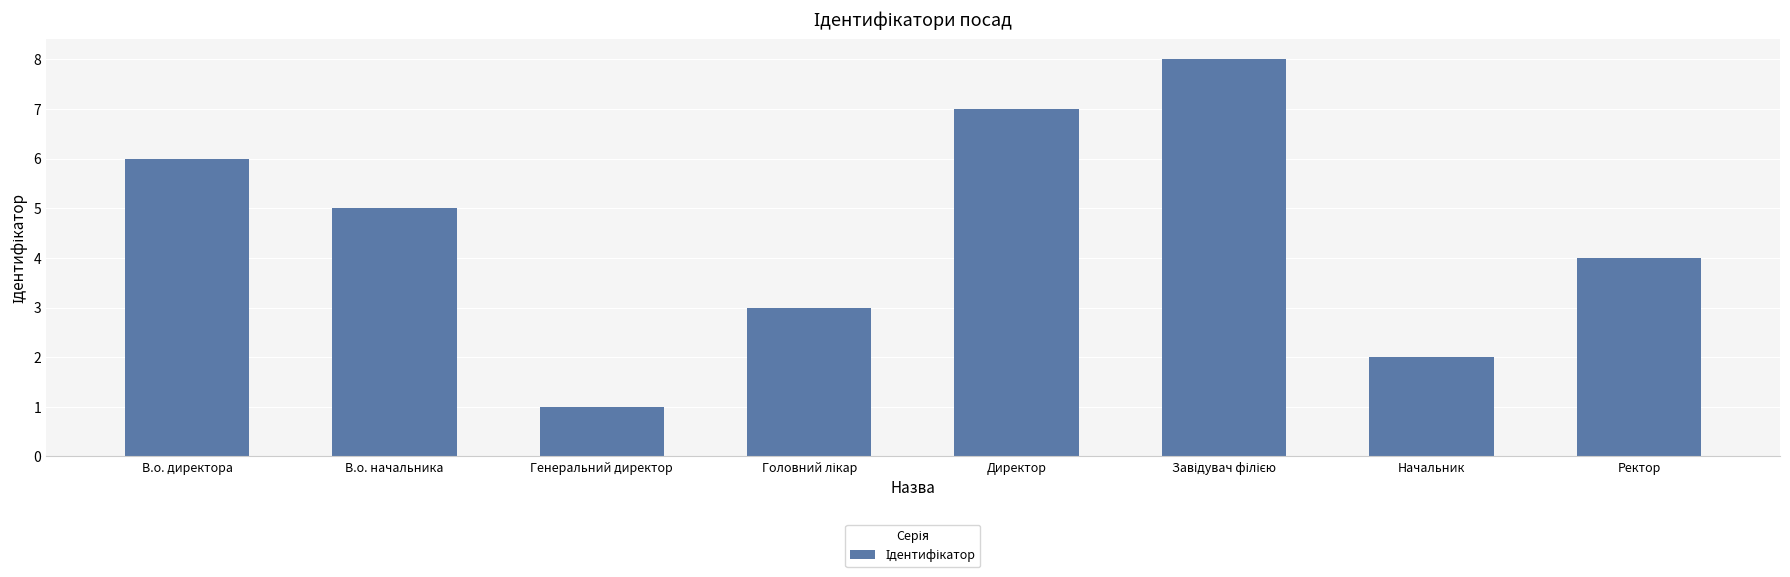

Count the values in the range 3 to 7.

5